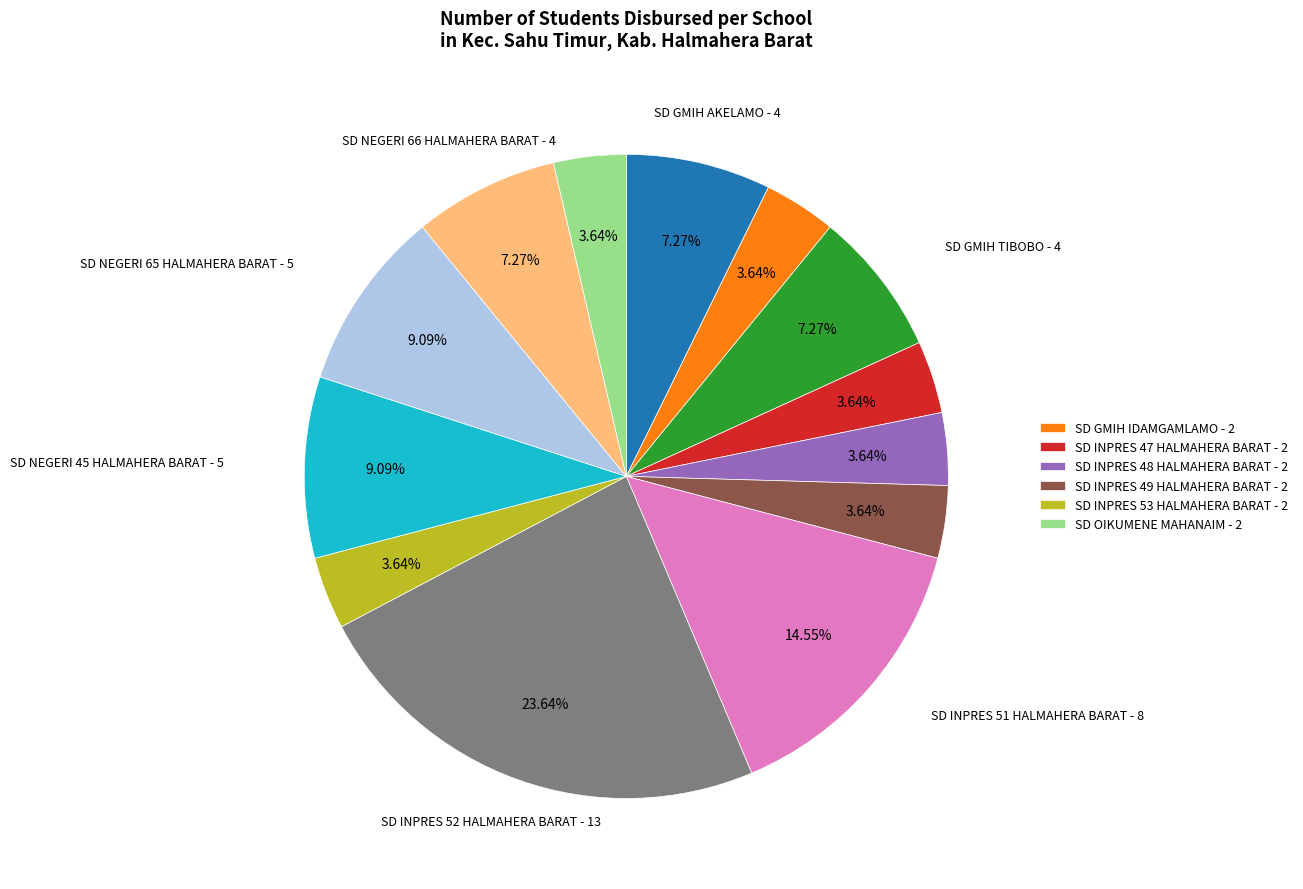

Is there any slice that represents more than half of the pie?

No